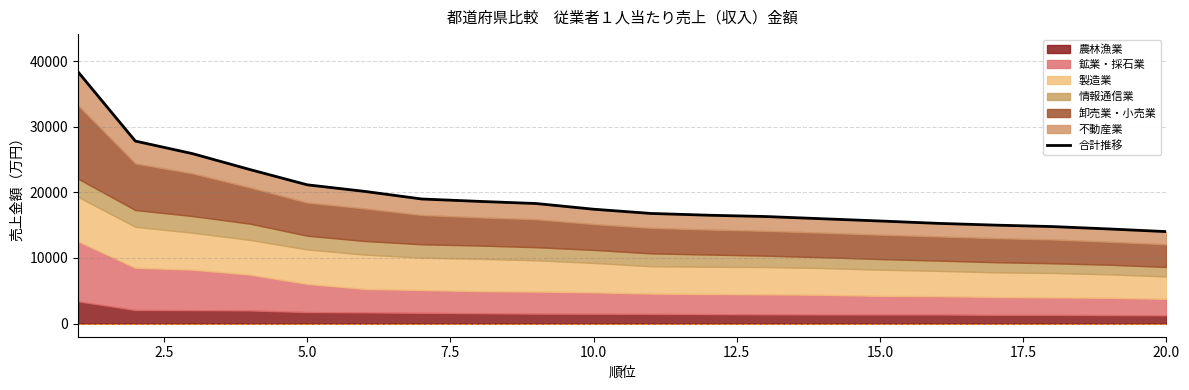

What is the difference between the second highest and second lowest values?

13398